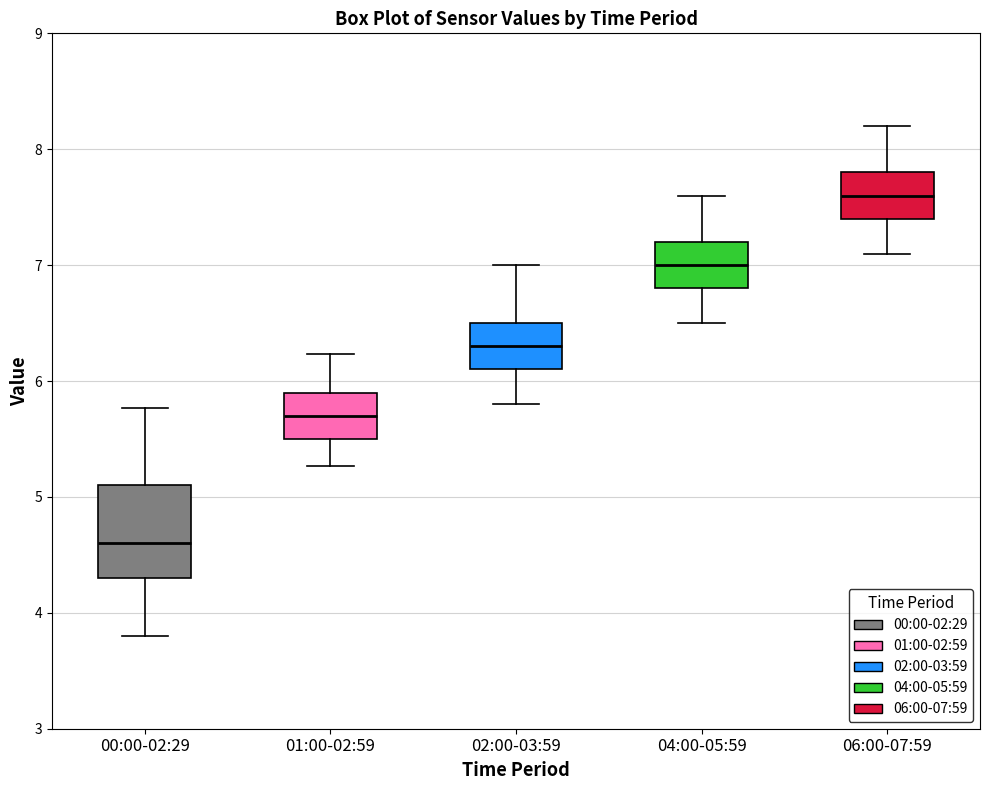

Which box is the tallest, from its lower edge to its upper edge?

00:00-02:29